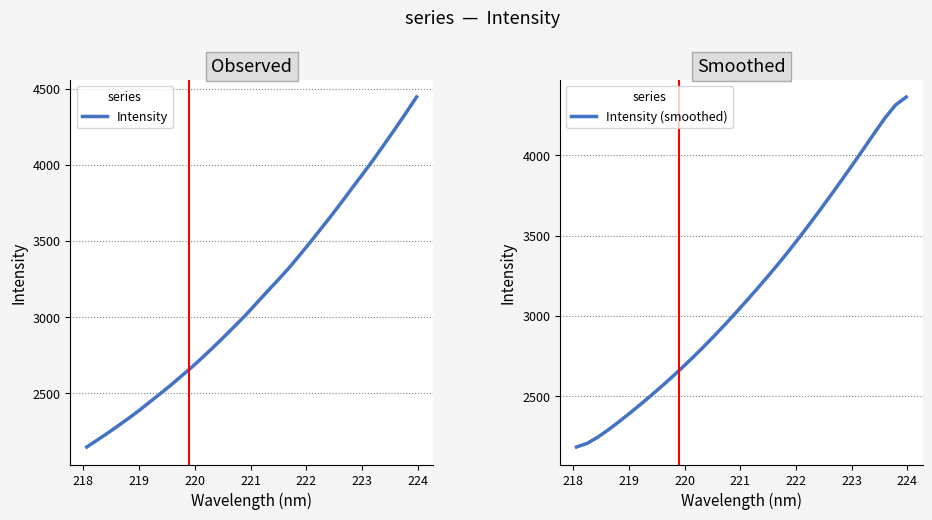

List the series in order of their peak value, lowest first.

Intensity (smoothed), Intensity